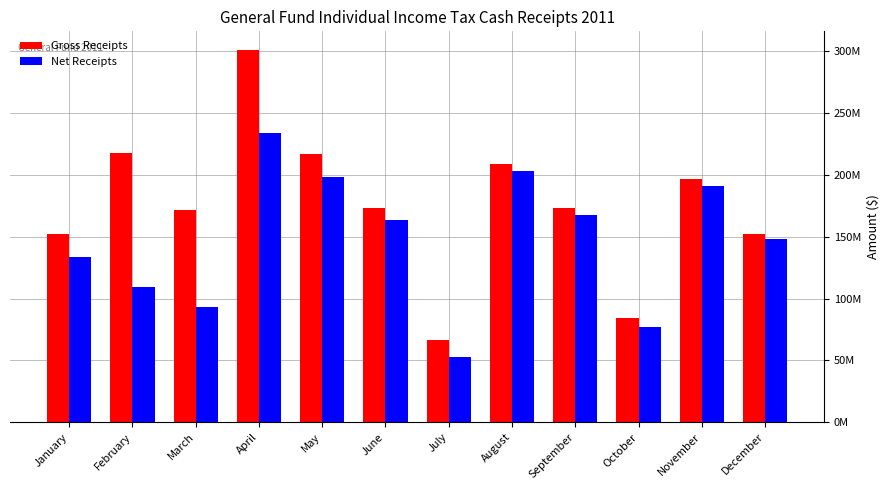

What are all the series names shown in the legend?

Gross Receipts, Net Receipts